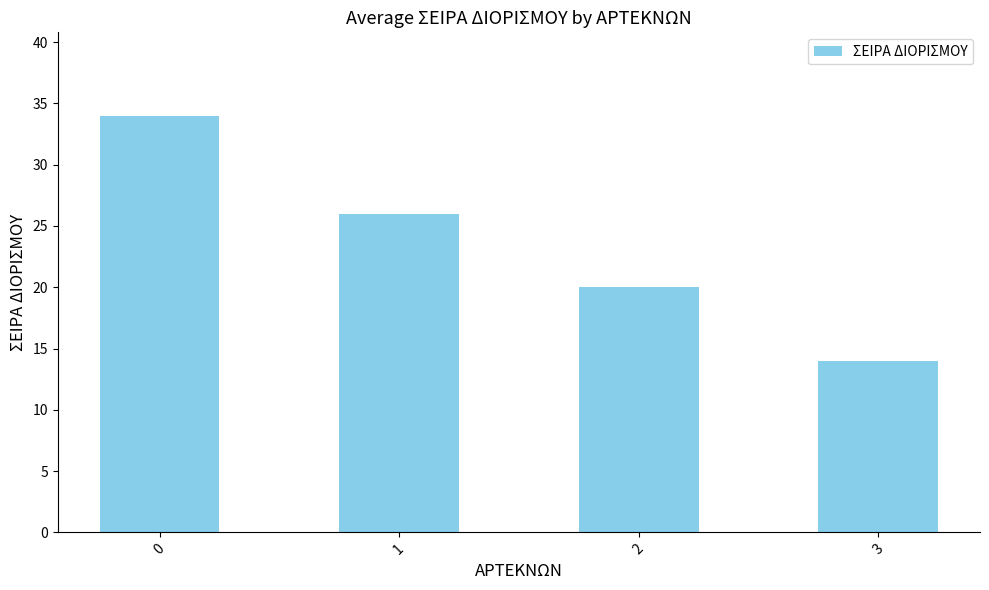

What is the approximate value at 3, to the nearest 10?

10